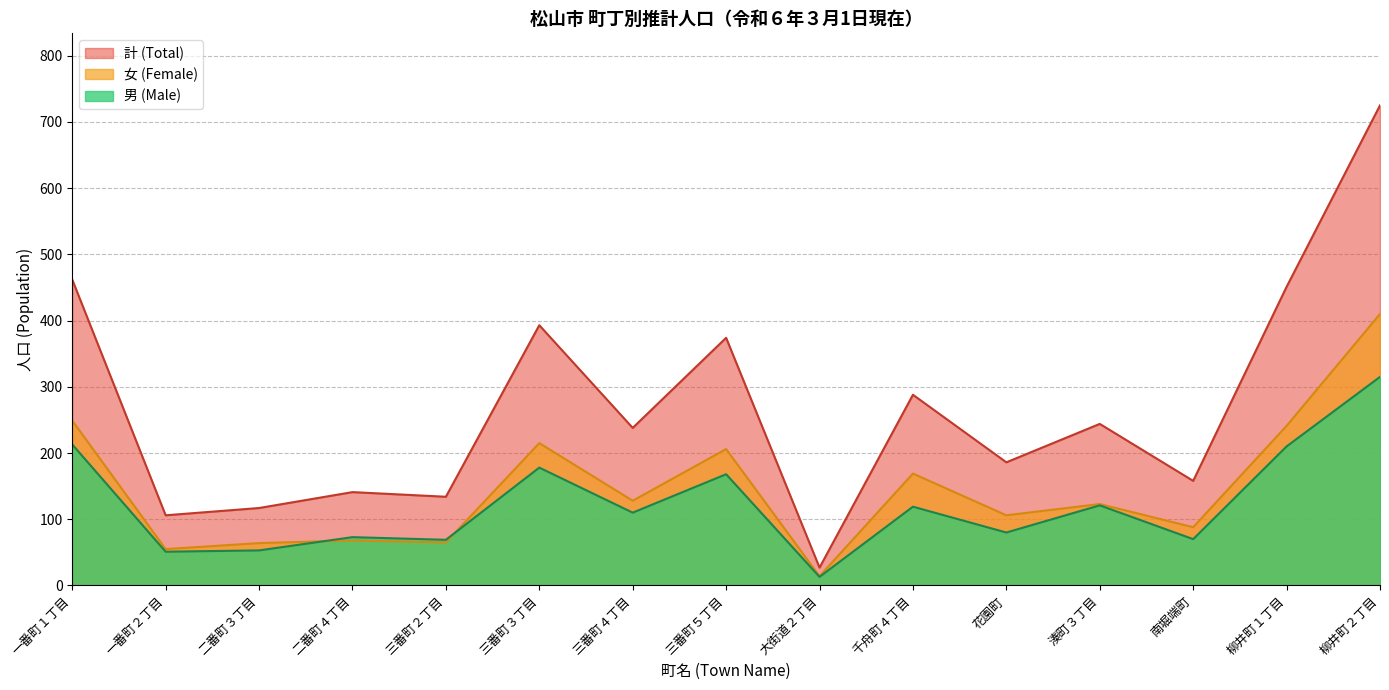

What are all the series names shown in the legend?

計 (Total), 女 (Female), 男 (Male)